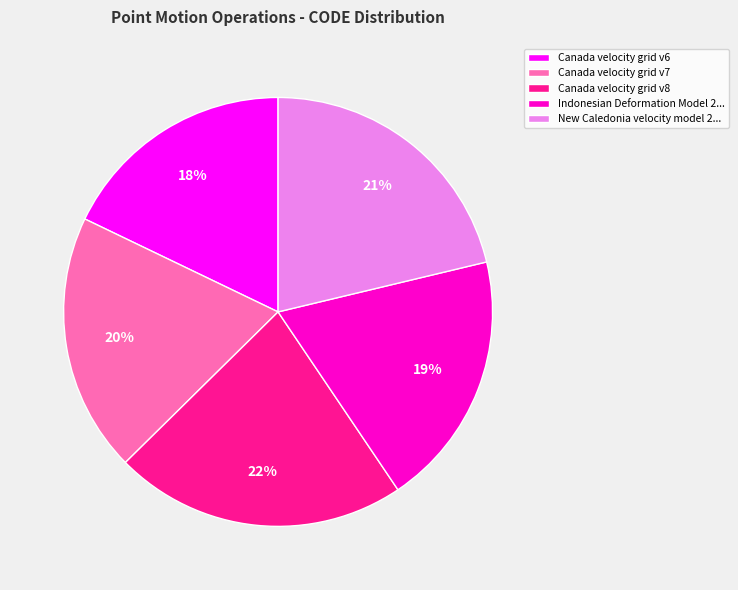

What is the ratio of the value at Canada velocity grid v8 to the value at Canada velocity grid v7?

1.1